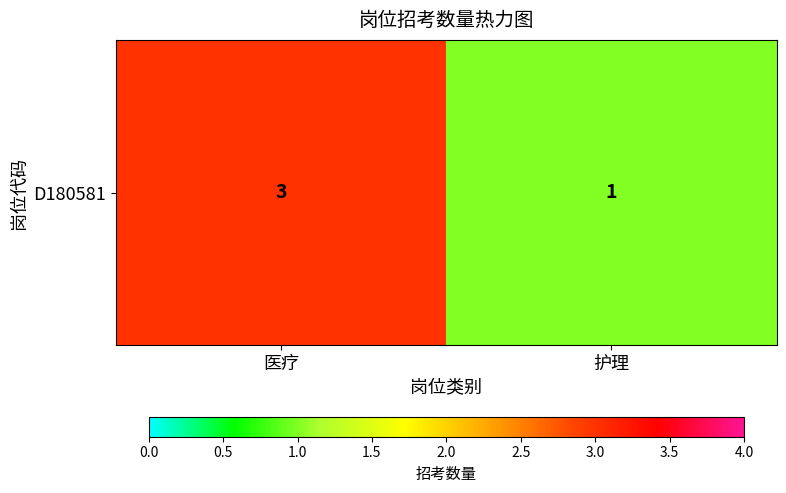

Reading left to right, list all the values displayed in this chart.

3	1